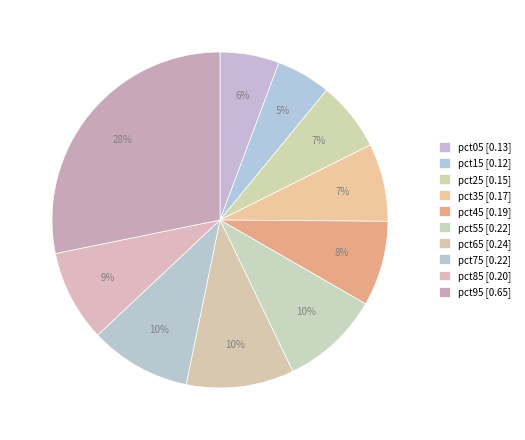

Rank the categories by value from lowest to highest.

pct15, pct05, pct25, pct35, pct45, pct85, pct55, pct75, pct65, pct95